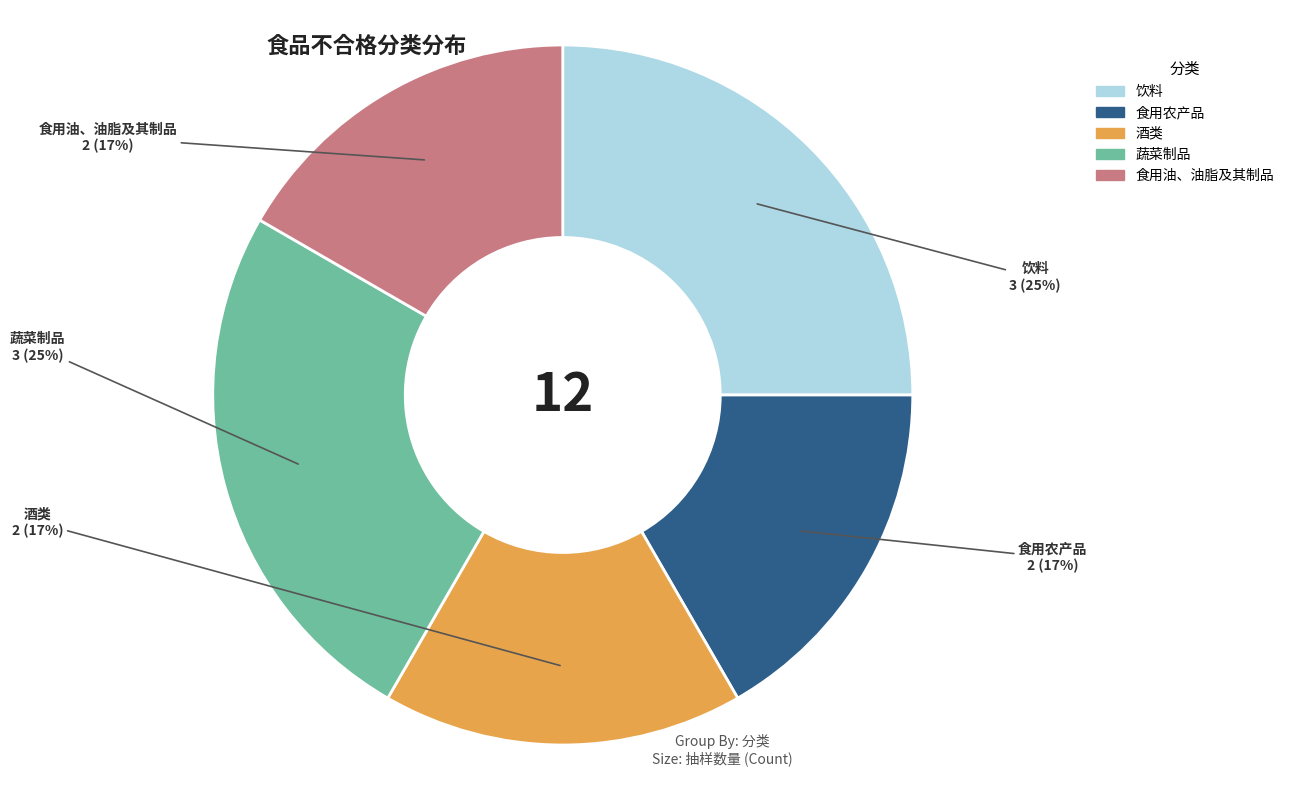

What is the ratio of the value at 饮料 to the value at 酒类?

1.5